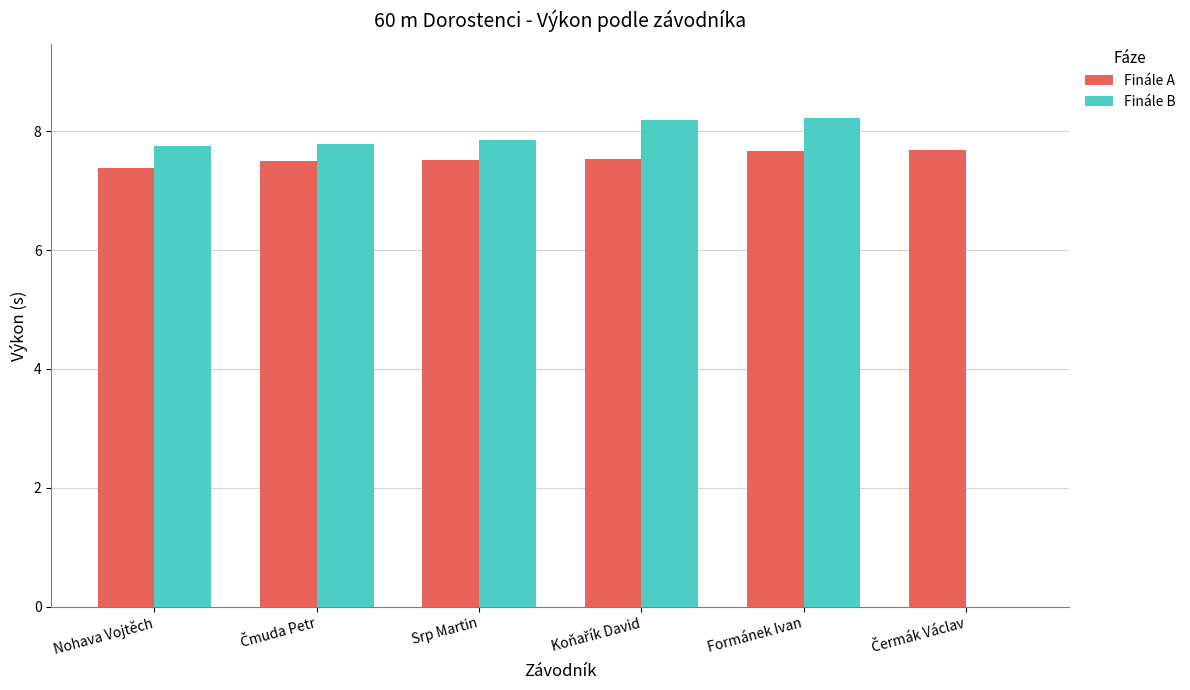

How many groups of bars are there?

6